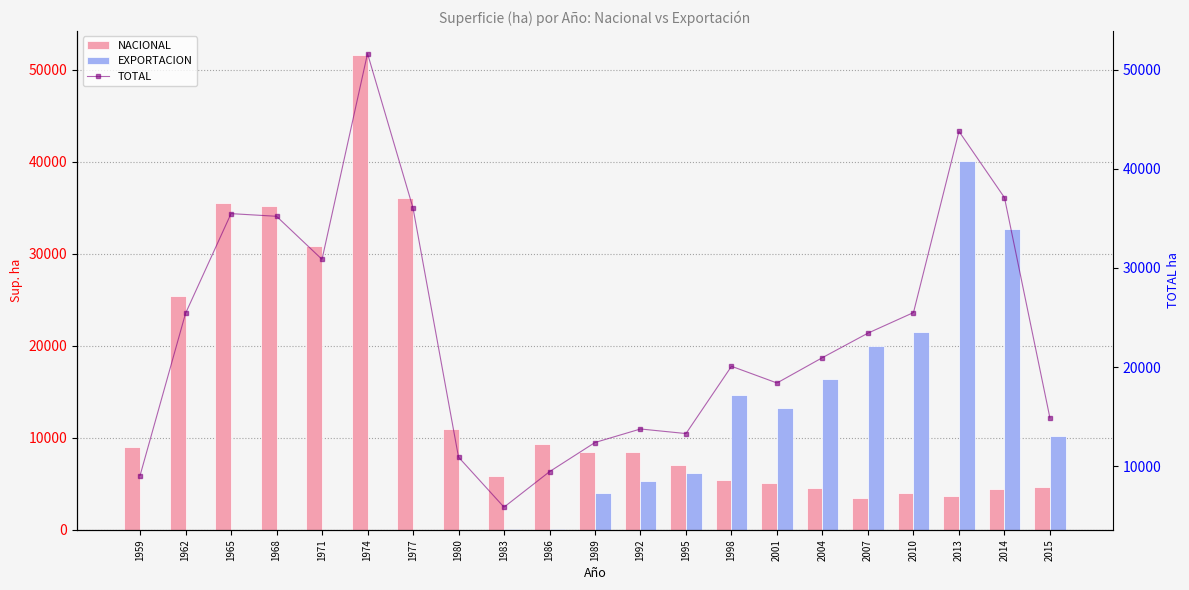

Where does the EXPORTACION series first go above 3957?

1992